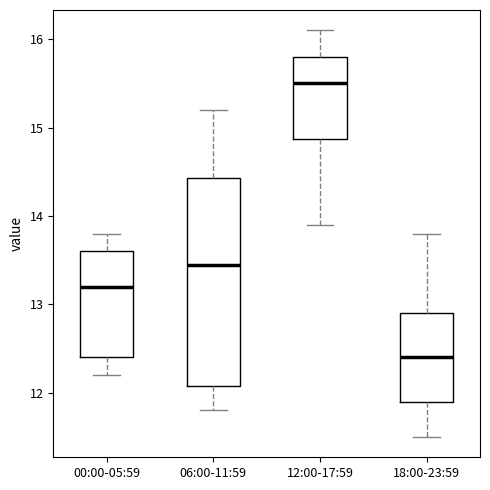

Reading left to right, transcribe this box plot: for each box, give where its median line is, the range the box spans, and where its two whiskers end, as read against the y-axis. The values are not printed on the chart, so give them approximately, as read against the axis.

00:00-05:59: median 13.2, box 12.4 to 13.6, whiskers 12.2 to 13.8
06:00-11:59: median 13.5, box 12.1 to 14.4, whiskers 11.8 to 15.2
12:00-17:59: median 15.5, box 14.9 to 15.8, whiskers 13.9 to 16.1
18:00-23:59: median 12.4, box 11.9 to 12.9, whiskers 11.5 to 13.8